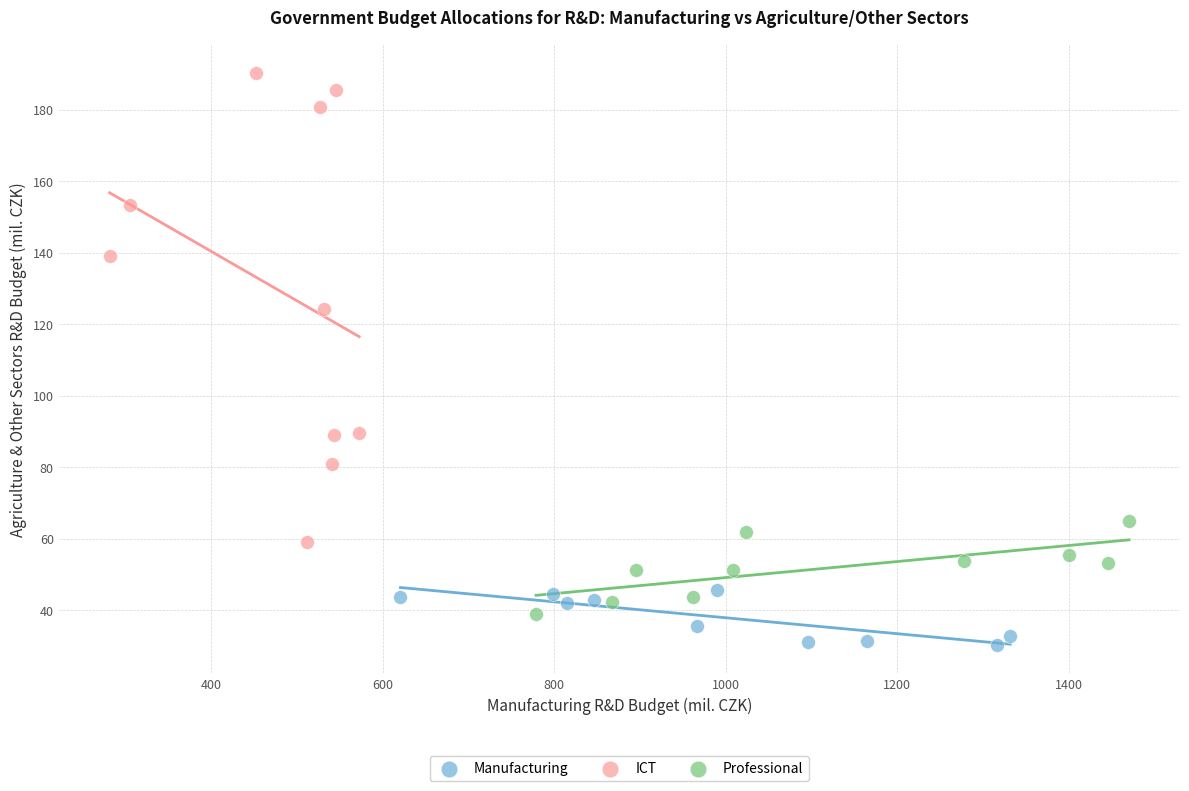

Which series reaches the maximum Y coordinate?

ICT